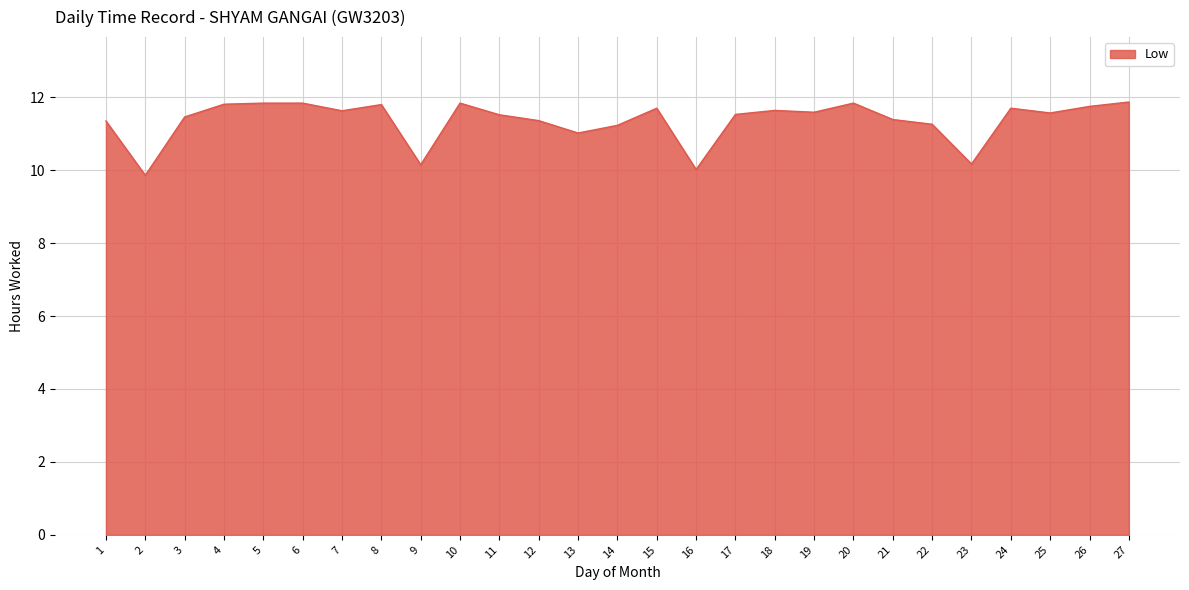

True or false: the data shows 6.2 at 24.

False